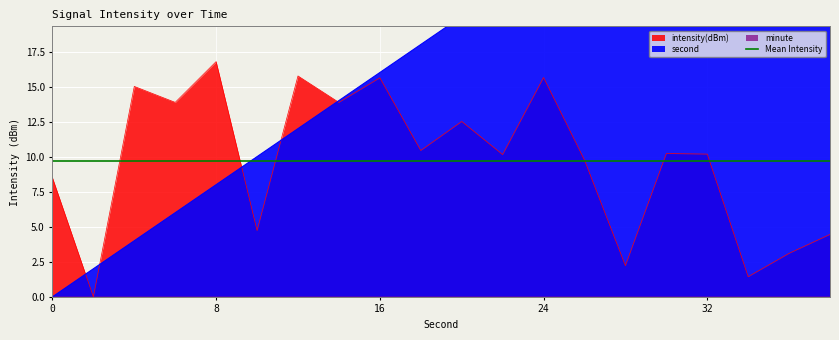

At how many categories does at least one series exceed 8?

19